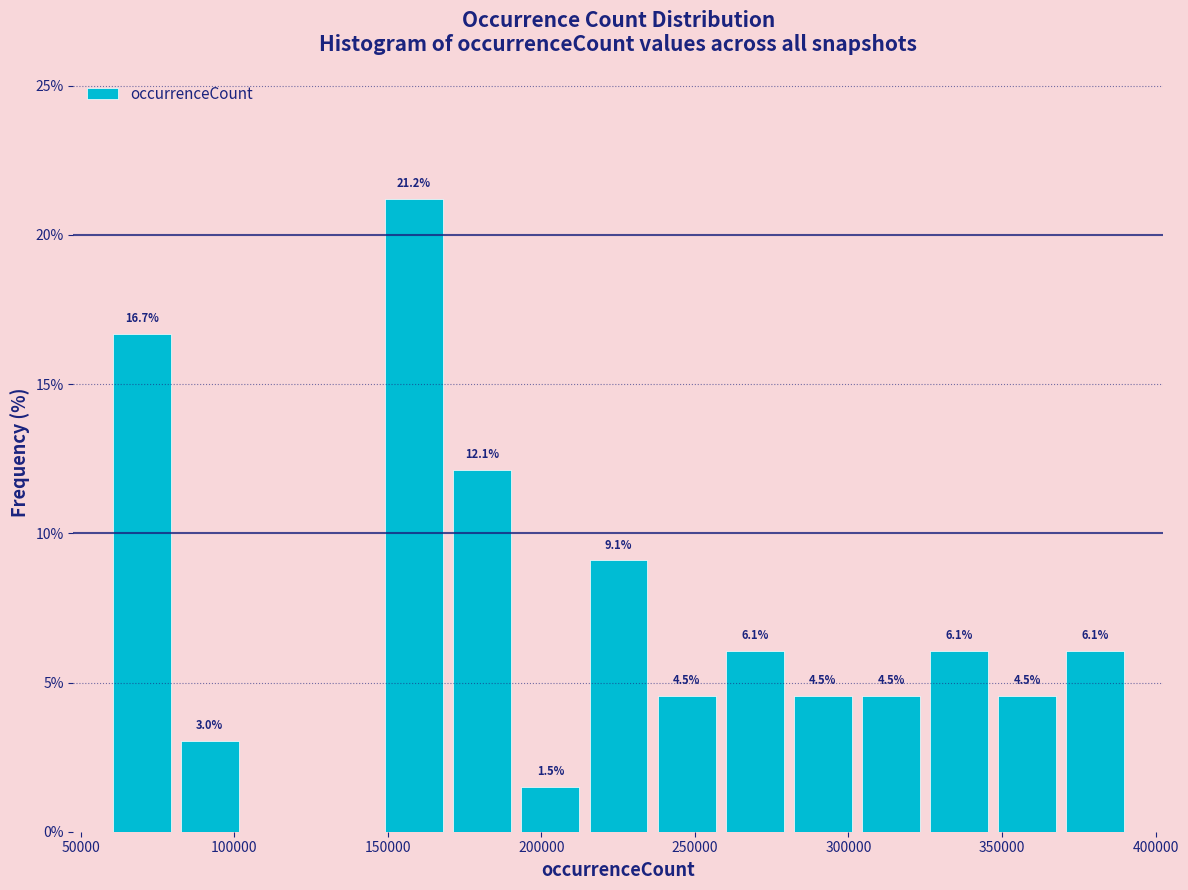

Over which range of the x-axis is the bar tallest?

150000 to 170000